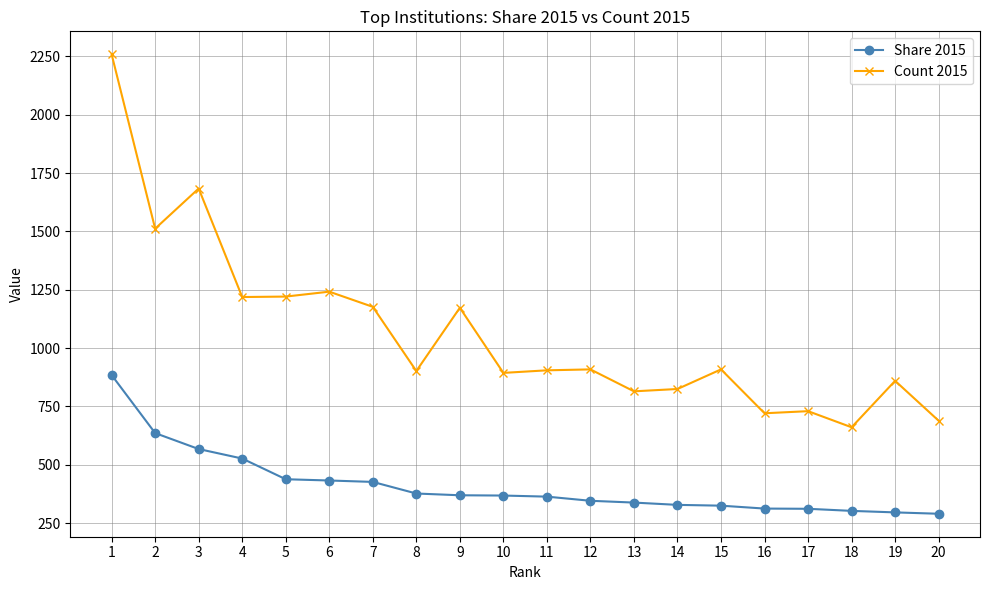

True or false: Share 2015 and Count 2015 cross at least once.

False